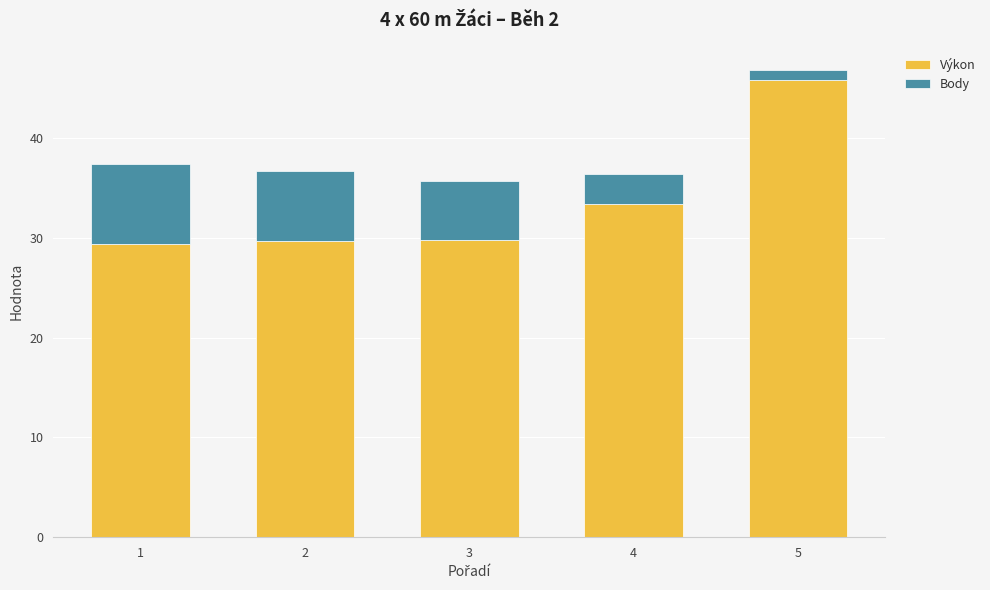

What is the maximum value for Výkon?

45.8